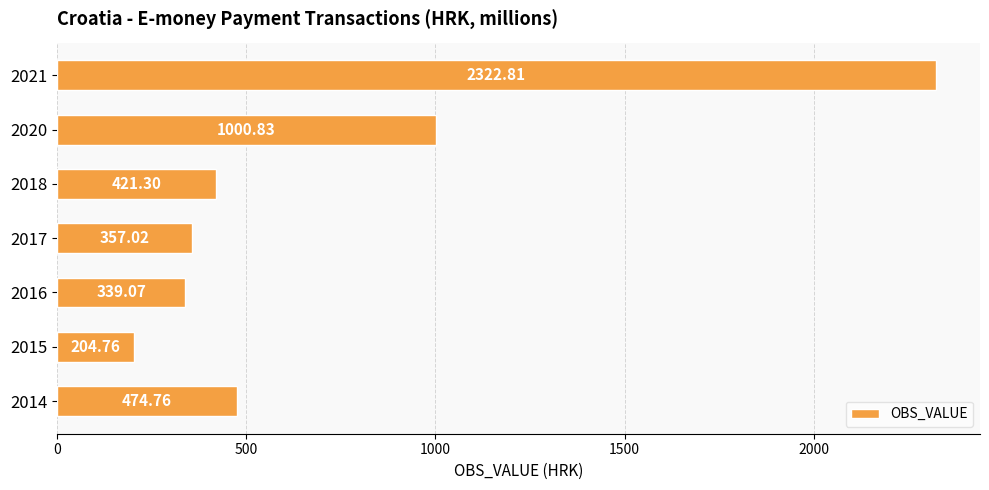

What is the sum of all values?

5120.6